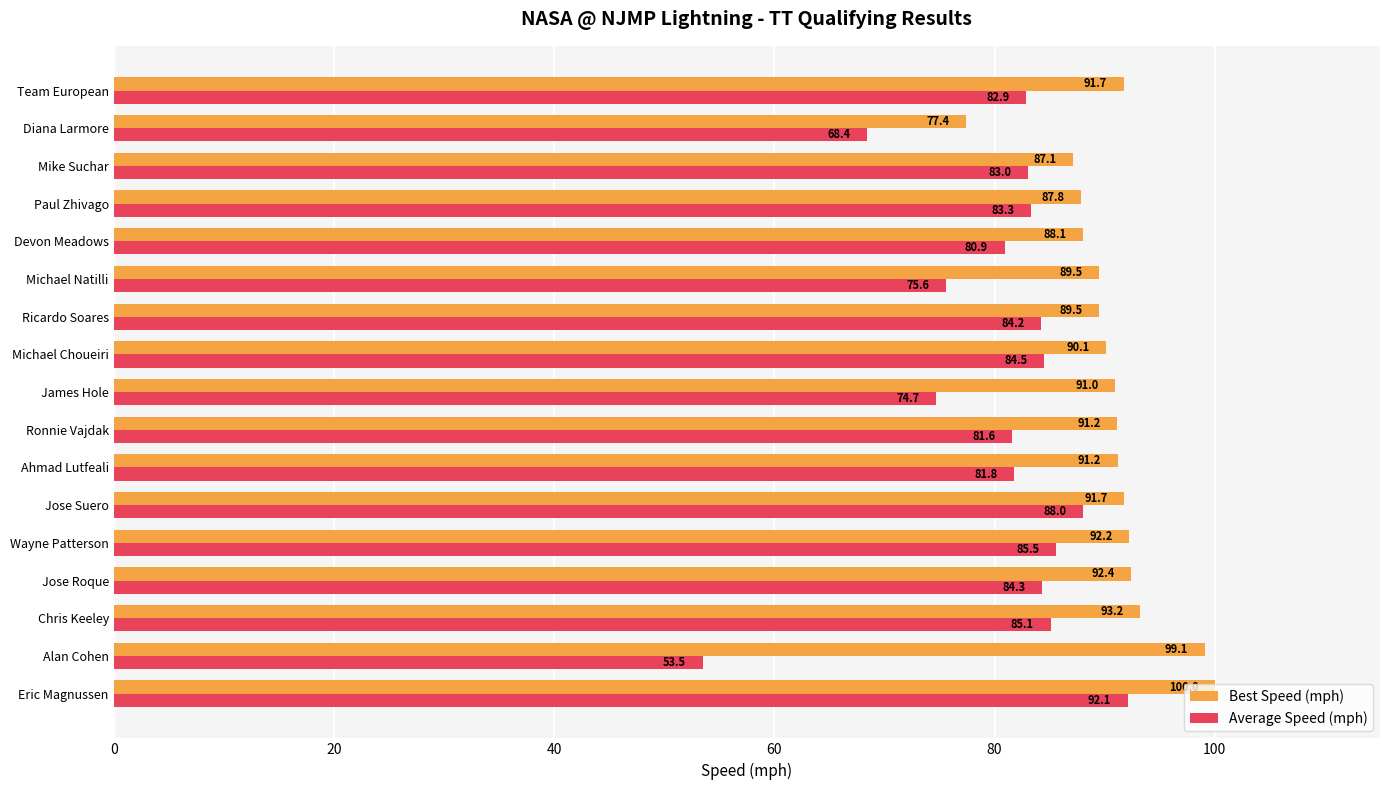

Which series has the widest spread of values?

Average Speed (mph)